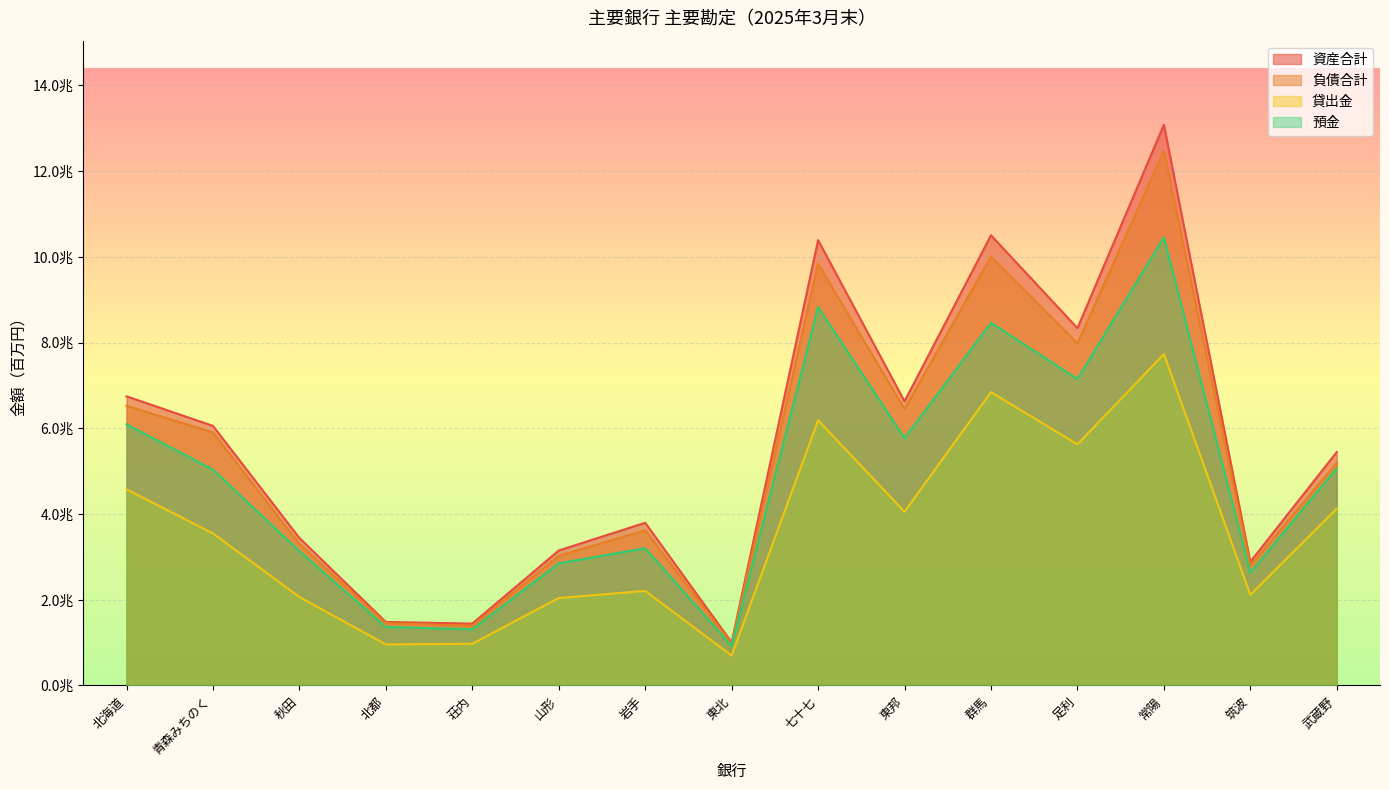

Is the value of 貸出金 at 青森みちのく greater than the value of 負債合計 at 武蔵野?

No